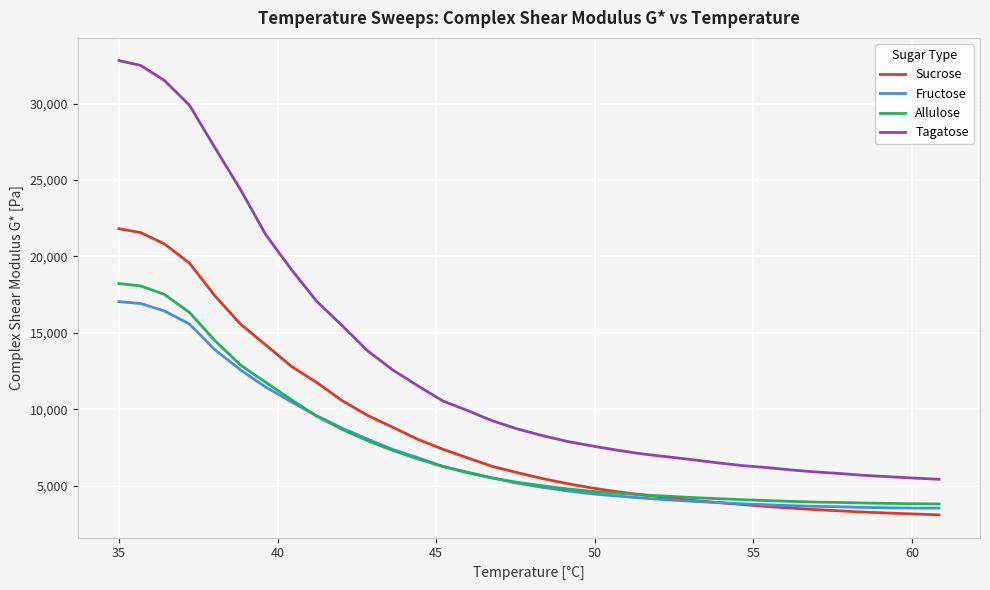

Which series has the largest range (max minus min)?

Tagatose